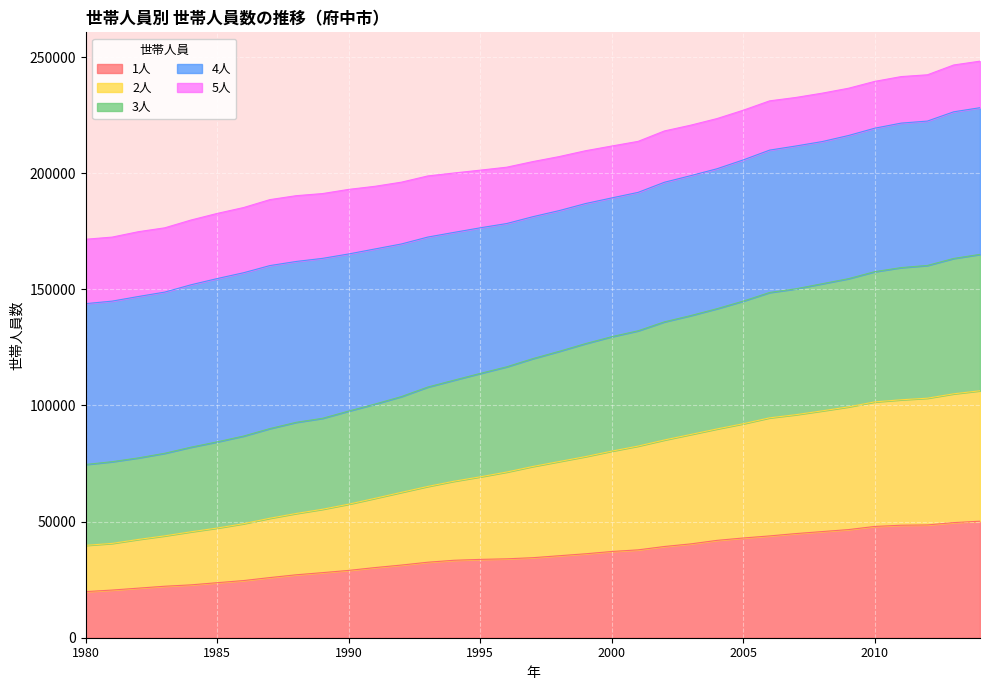

How many values in the 1人 series are below 34461?

17